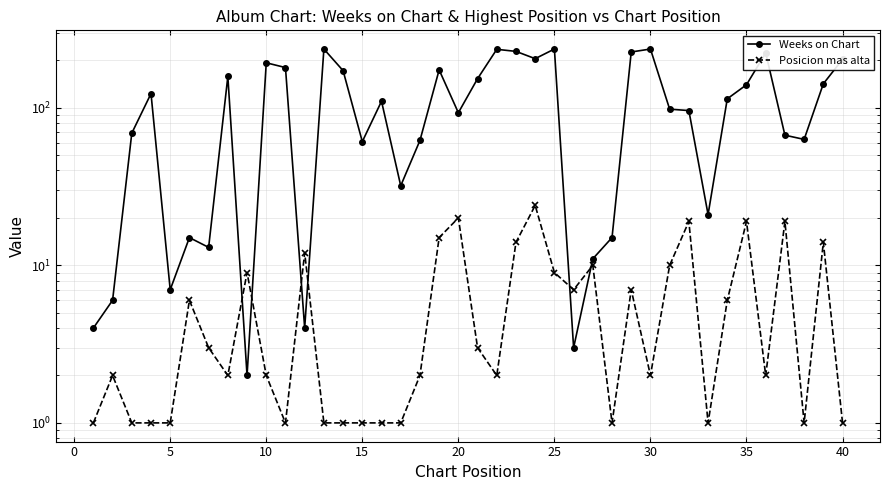

How many times do Weeks on Chart and Posicion mas alta cross each other?

6